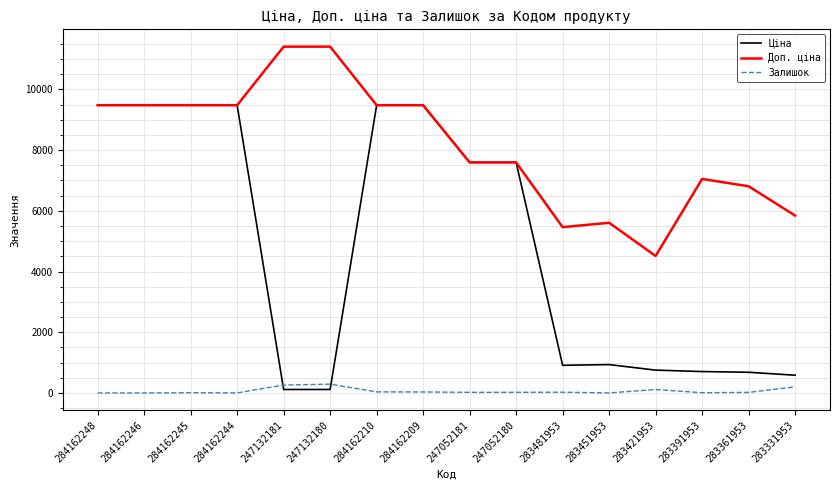

Rank the series by their average value, from highest to lowest.

Доп. ціна, Ціна, Залишок